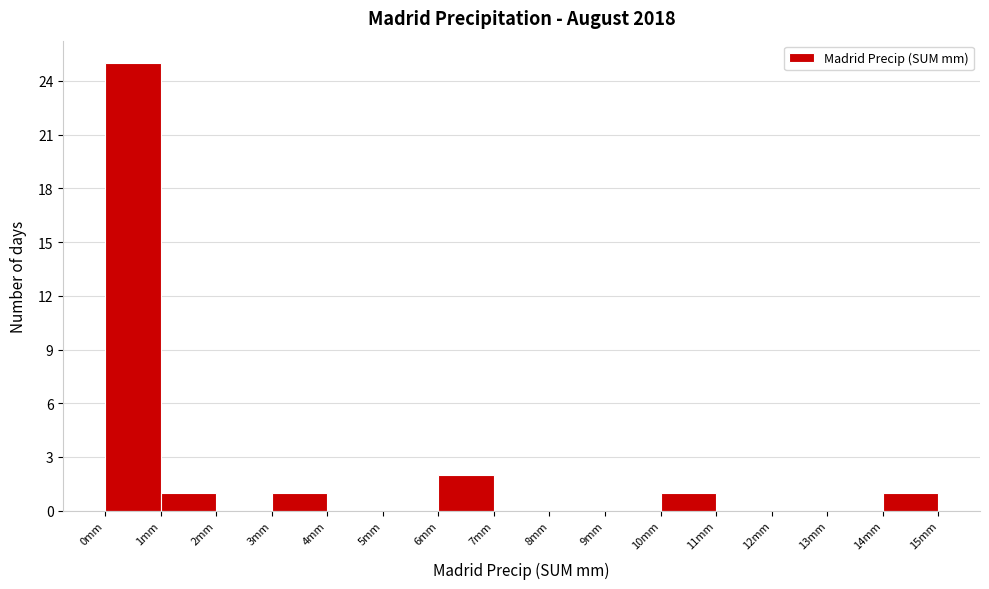

Reading left to right, list every bar in this chart as the range it spans on the x-axis followed by its height. The values are not printed on the chart, so give them approximately, as read against the axis.

0 to 1: 25
1 to 2: 1
2 to 3: 0
3 to 4: 1
4 to 5: 0
5 to 6: 0
6 to 7: 2
7 to 8: 0
8 to 9: 0
9 to 10: 0
10 to 11: 1
11 to 12: 0
12 to 13: 0
13 to 14: 0
14 to 15: 1